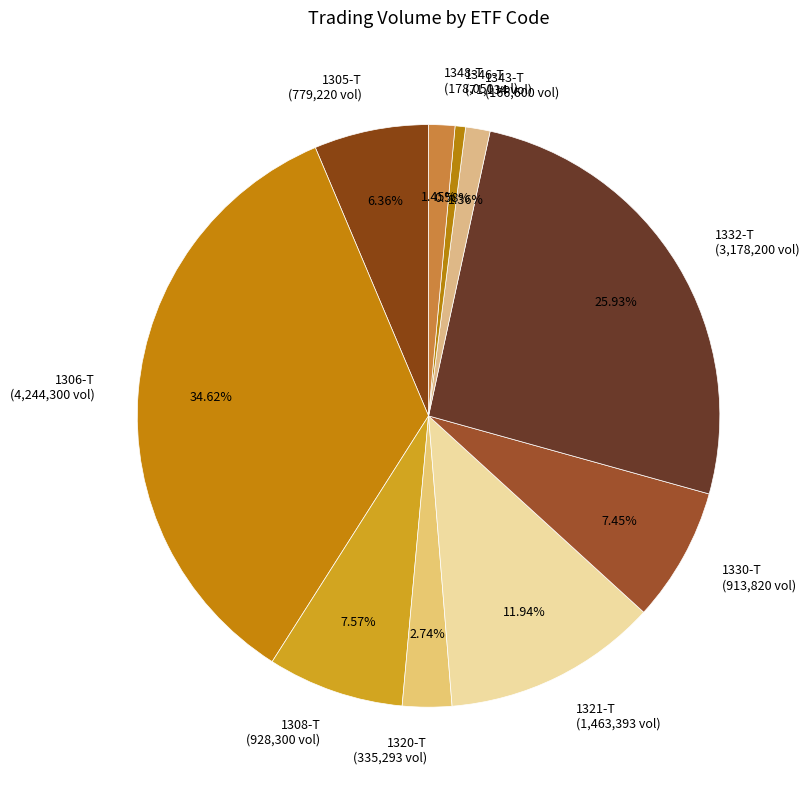

Approximately how many times larger is the value at 1306-T compared to 1330-T?

4.6